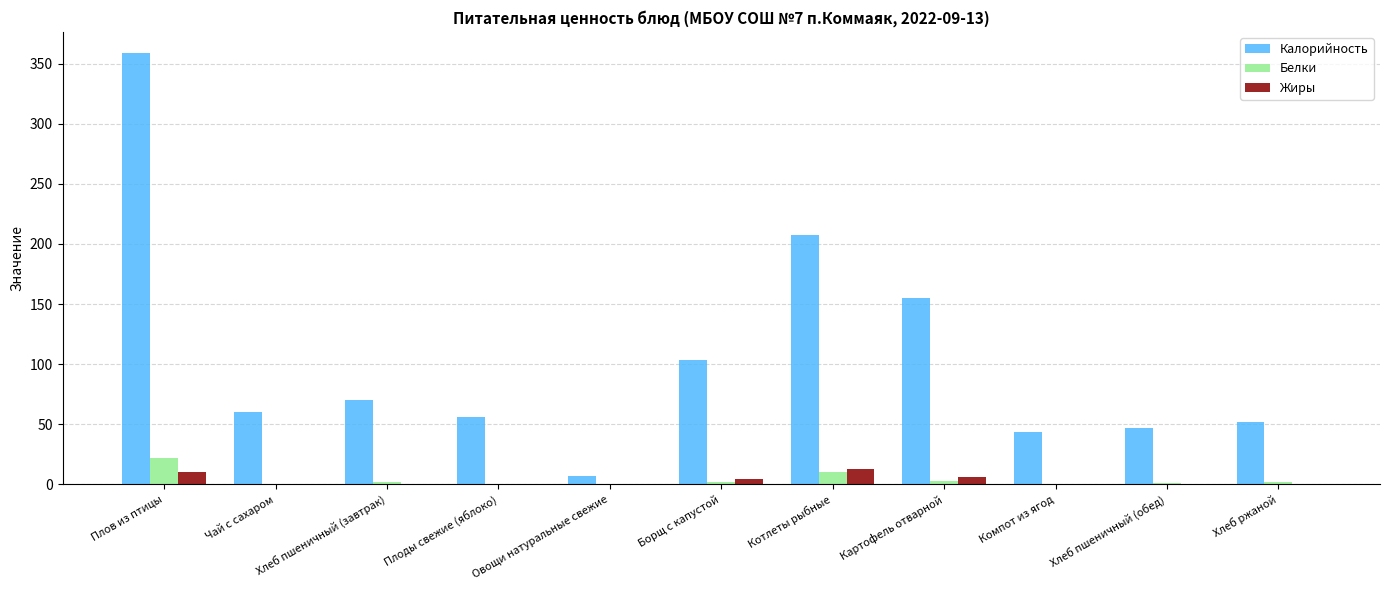

Are the bars horizontal?

No